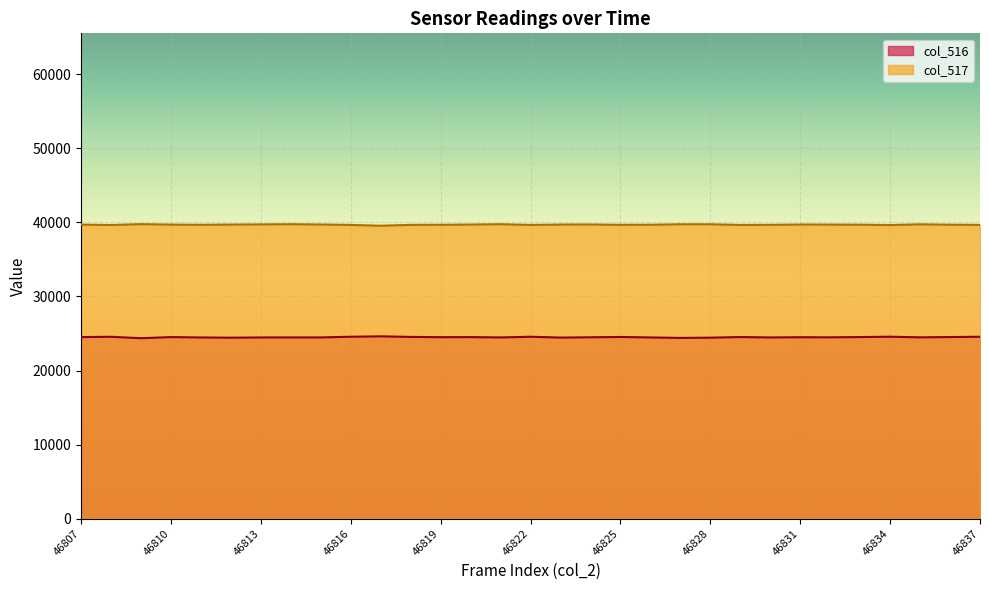

What is the value of the col_517 point at the 31st from the left?

39665